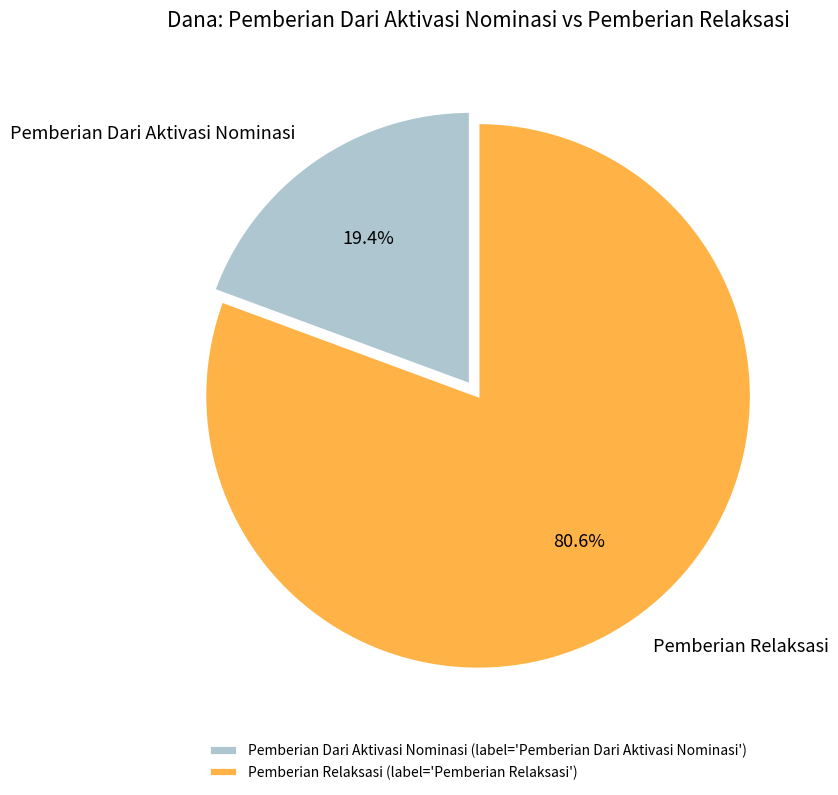

Does any single category account for the majority?

Yes